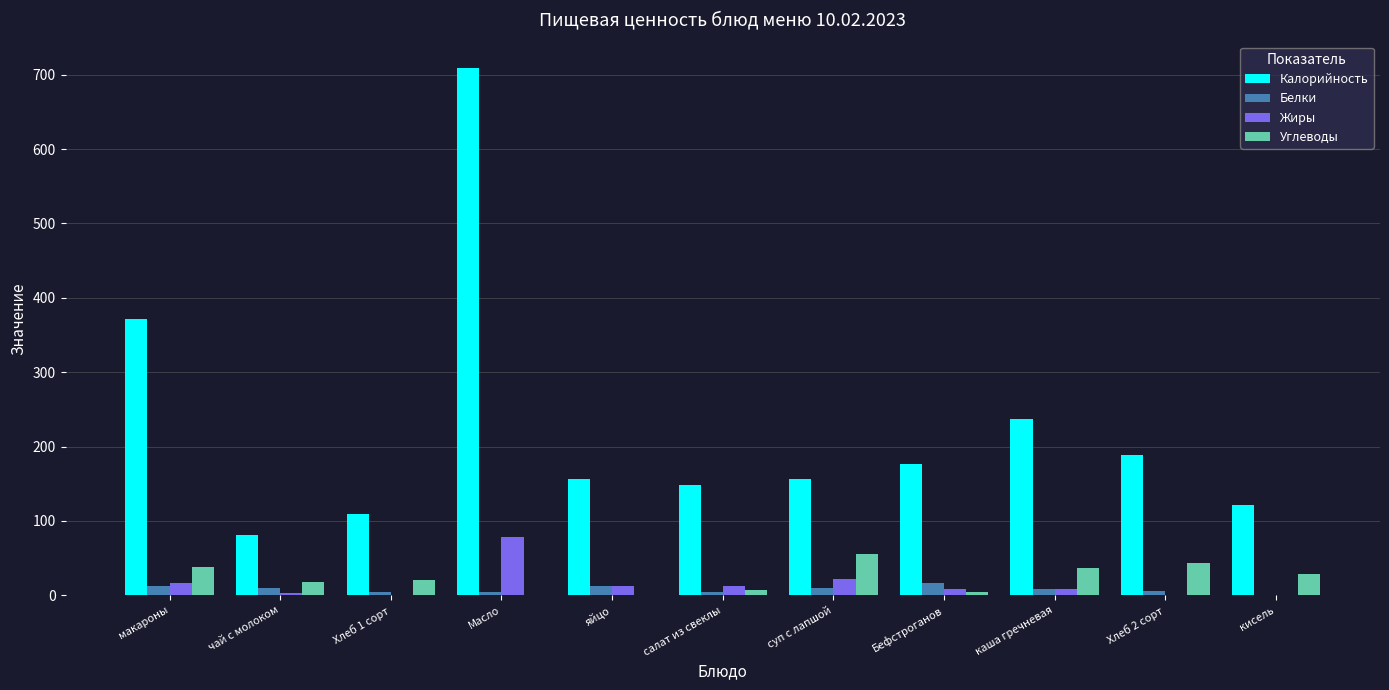

At which category is the sum across all series the highest?

Масло